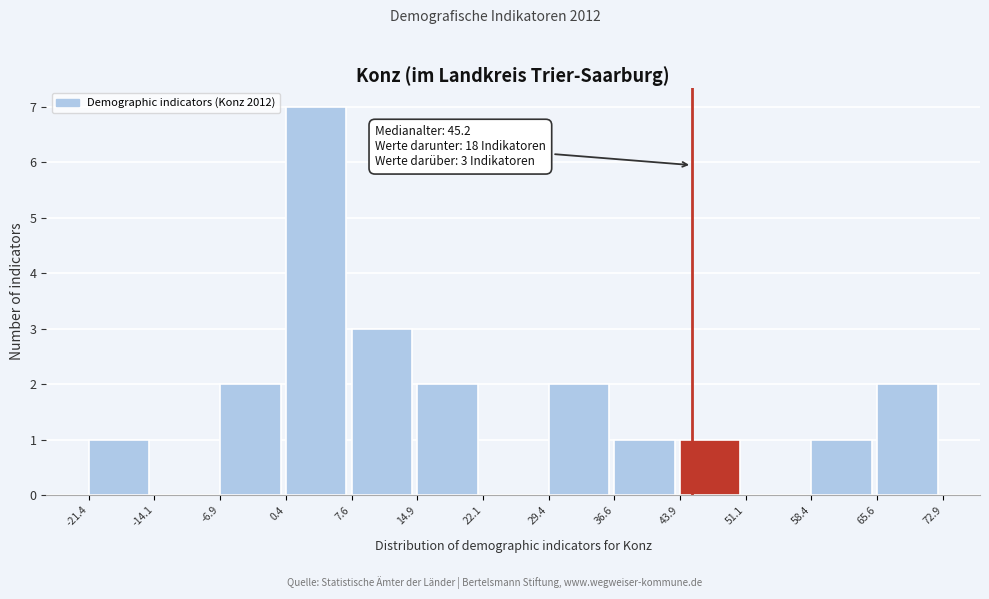

Over which range of the x-axis is the bar tallest?

0.4 to 7.6